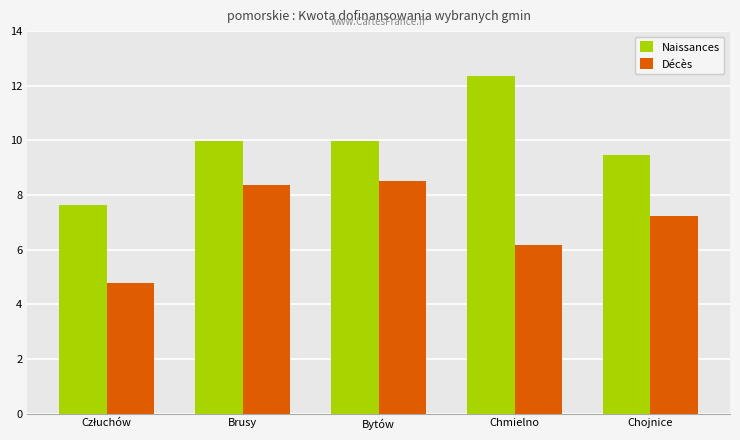

Which category has the highest value in the Naissances series?

Chmielno